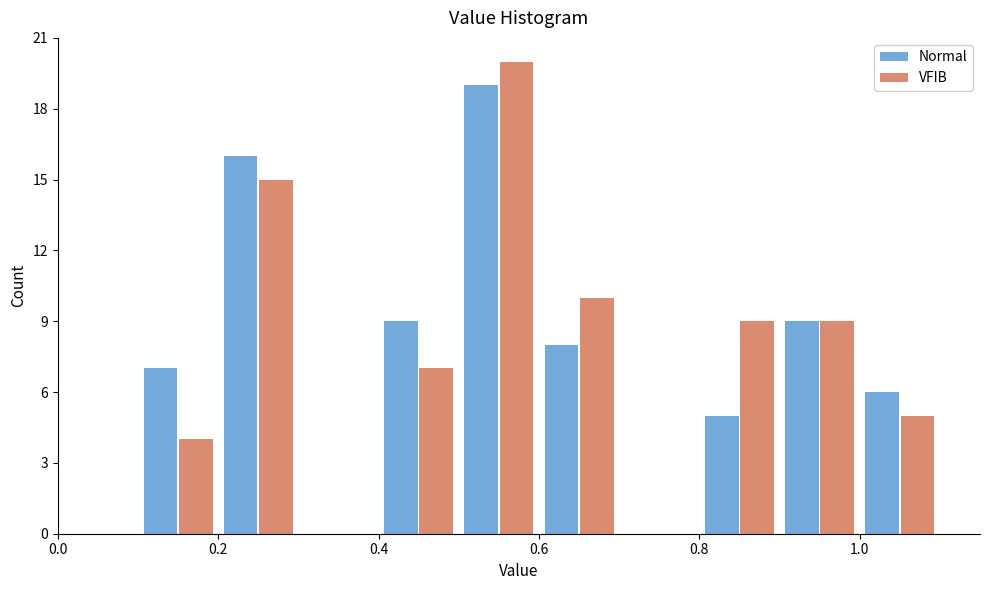

Reading left to right, transcribe this chart: for each range on the x-axis, give the height of each series' bar. The values are not printed on the chart, so give them approximately, as read against the axis.

0.0 to 0.1: Normal=0	VFIB=0
0.1 to 0.2: Normal=7	VFIB=4
0.2 to 0.3: Normal=16	VFIB=15
0.3 to 0.4: Normal=0	VFIB=0
0.4 to 0.5: Normal=9	VFIB=7
0.5 to 0.6: Normal=19	VFIB=20
0.6 to 0.7: Normal=8	VFIB=10
0.7 to 0.8: Normal=0	VFIB=0
0.8 to 0.9: Normal=5	VFIB=9
0.9 to 1.0: Normal=9	VFIB=9
1.0 to 1.1: Normal=6	VFIB=5